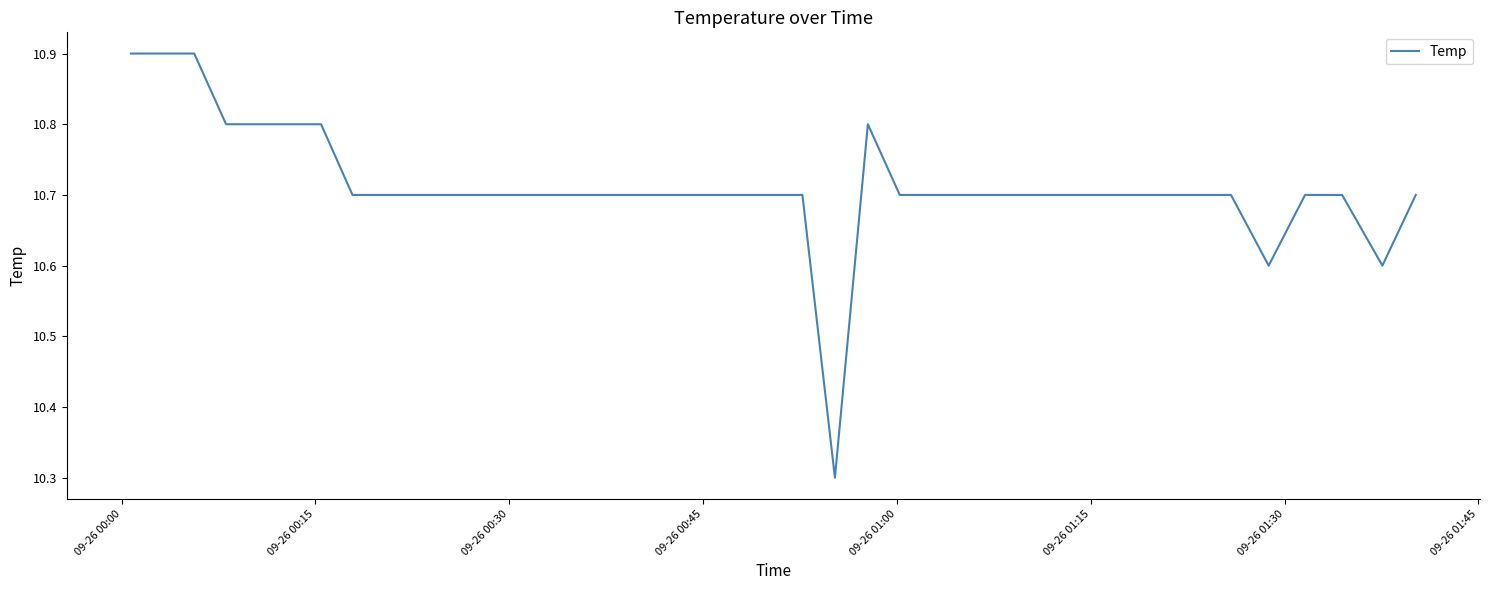

What is the difference between the maximum and minimum values?

0.6